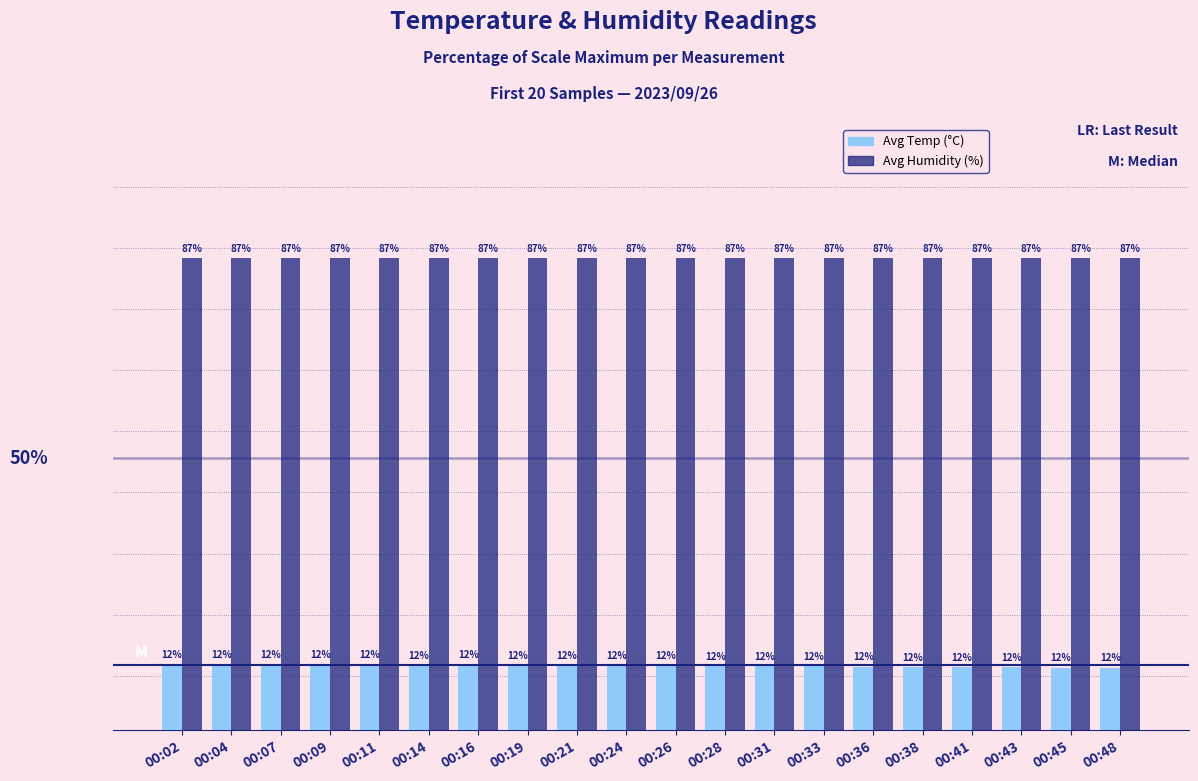

List the series in order of their overall mean, highest first.

Avg Humidity (%), Avg Temp (°C)